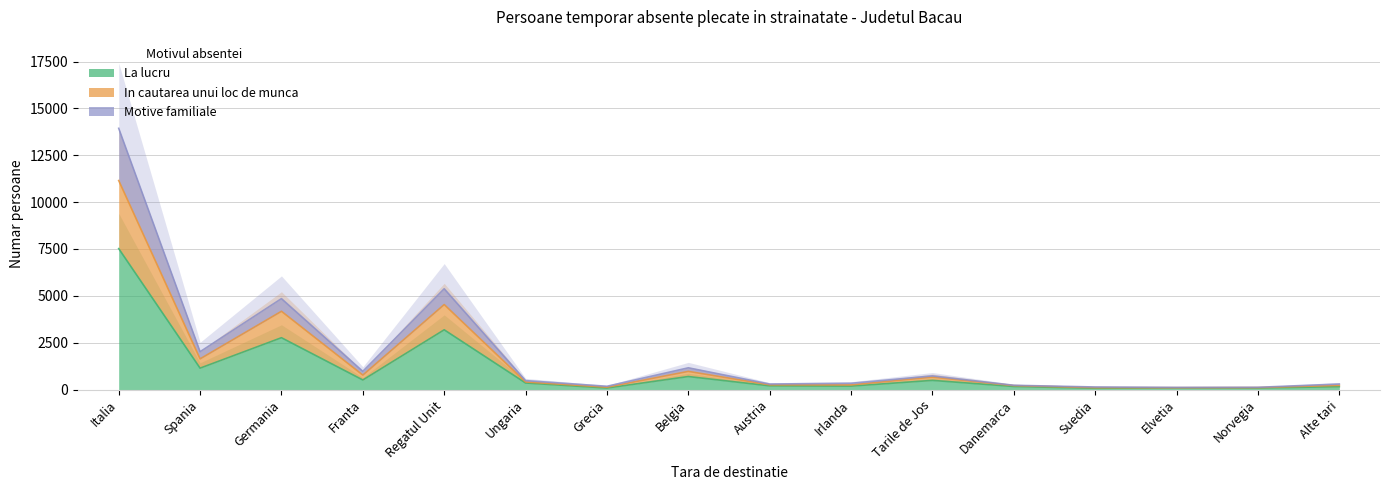

What position from the left is Ungaria?

6